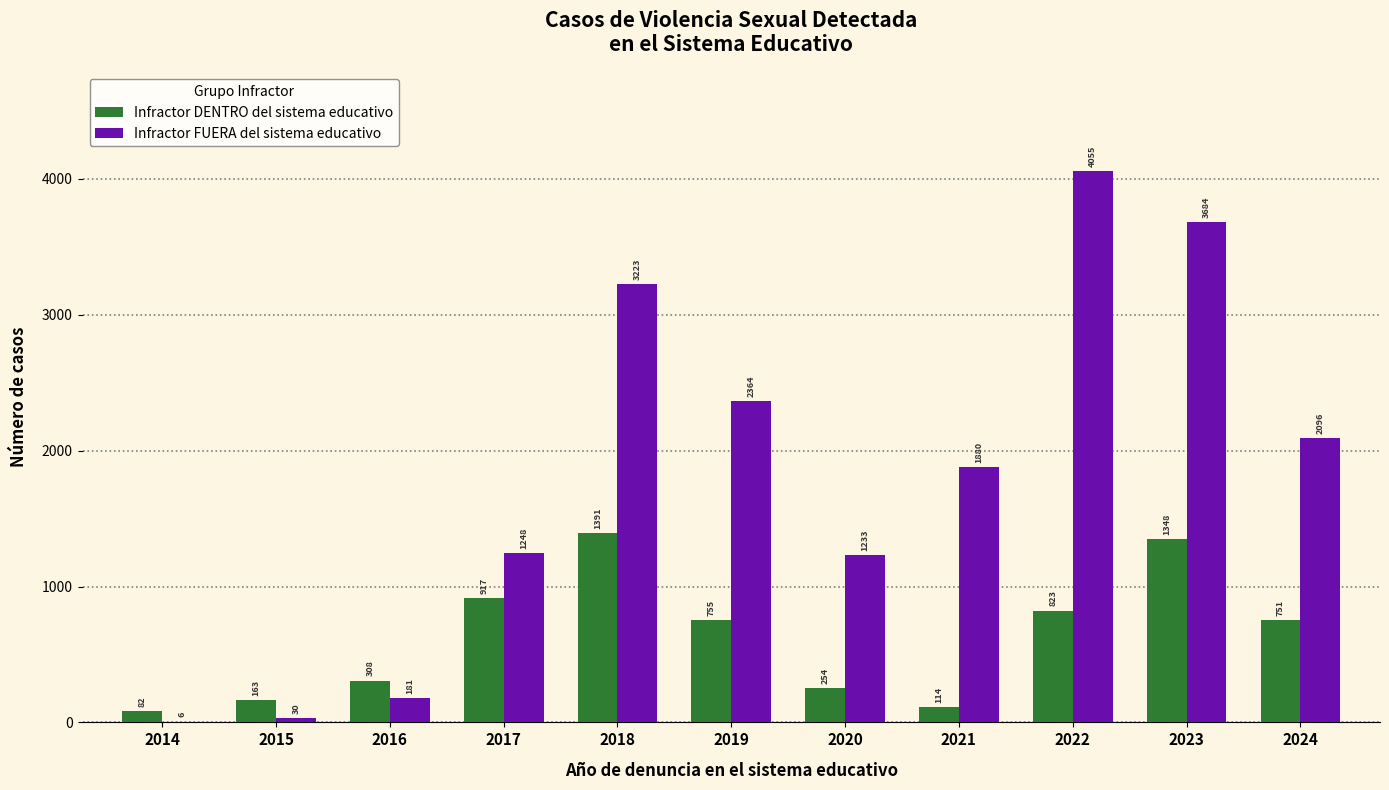

How many data points does each series have?

11